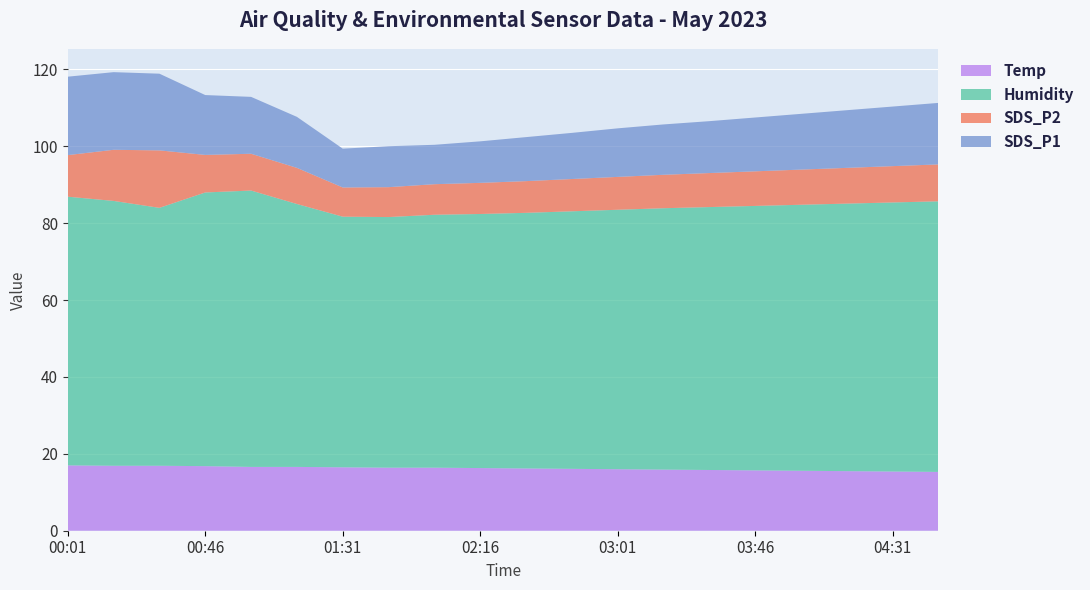

Reading right to left, transcribe all the data shown in this chart.

Temp: 15.3	15.4	15.5	15.6	15.7	15.8	15.9	16.0	16.1	16.2	16.3	16.4	16.4	16.5	16.6	16.6	16.8	16.9	16.9	17.0
Humidity: 70.4	70.0	69.6	69.2	68.8	68.4	68.0	67.5	67.0	66.5	66.1	65.8	65.2	65.2	68.4	71.9	71.2	67.1	68.9	69.9
SDS_P2: 9.6	9.4	9.3	9.2	9.0	8.8	8.7	8.6	8.4	8.2	8.1	8.0	7.8	7.6	9.4	9.6	9.8	14.9	13.3	10.8
SDS_P1: 16.0	15.5	15.0	14.5	14.0	13.5	13.1	12.6	12.0	11.4	10.8	10.2	10.7	10.1	13.3	14.8	15.6	19.9	20.2	20.4